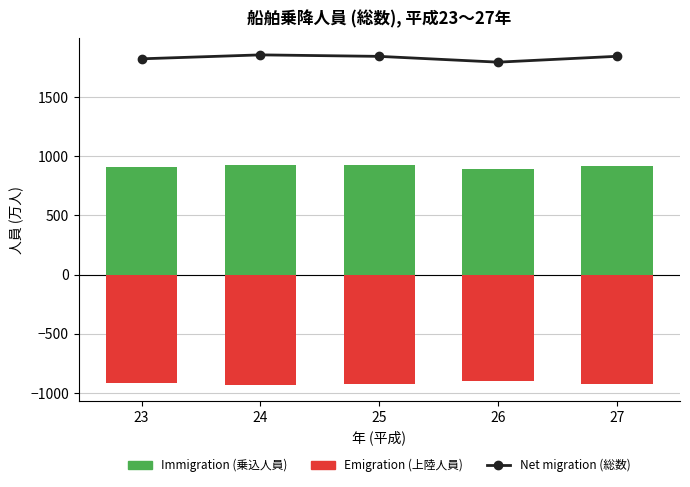

Which has a higher value, 23 or 26?

23